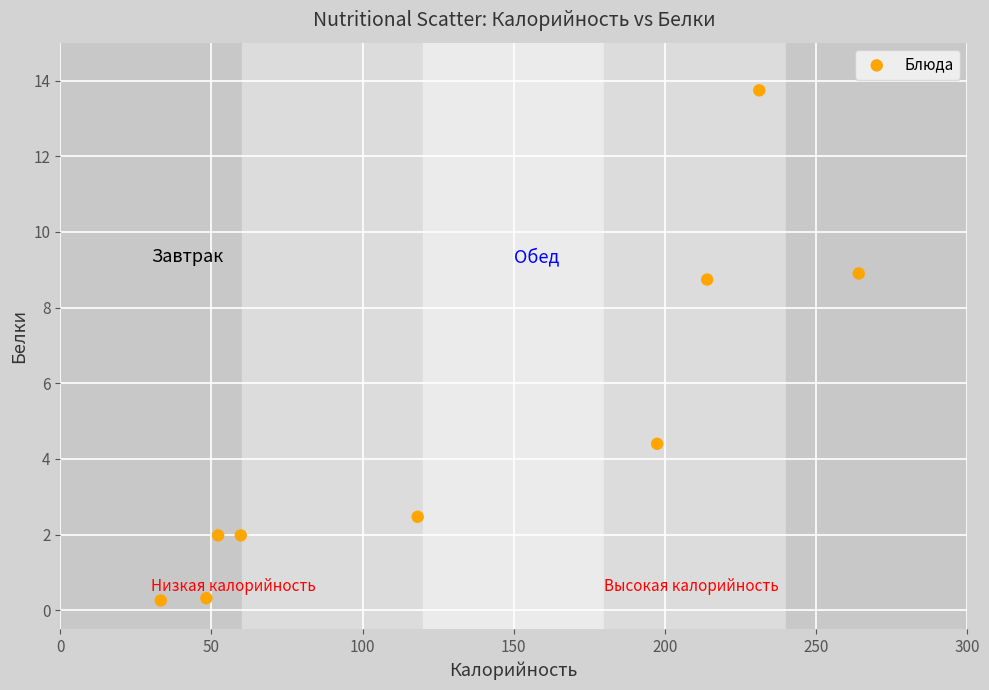

What Y value in the scatter plot is closest to 7?

8.7